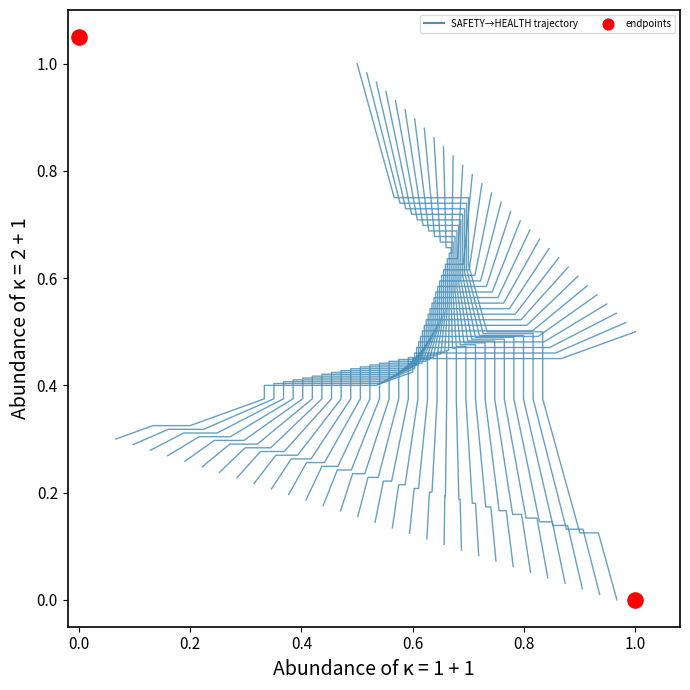

Which has a higher value, 0.6 or 1.0?

1.0